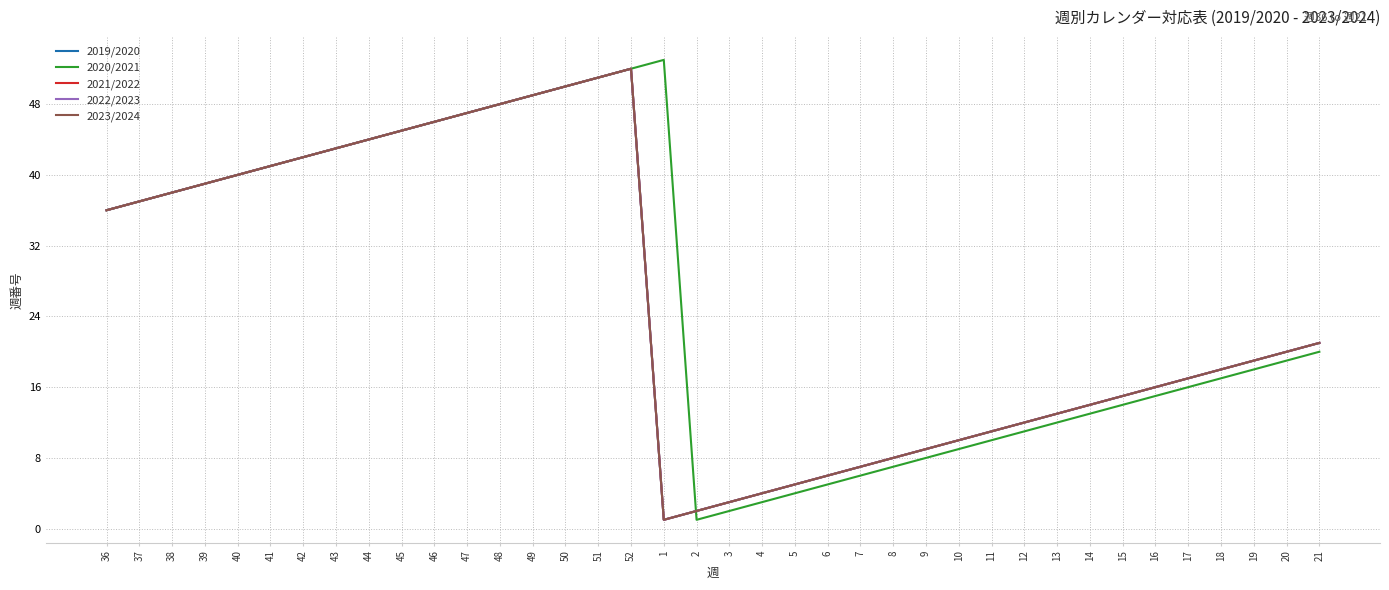

The value of 2021/2022 at 18 is 32. True or false?

False